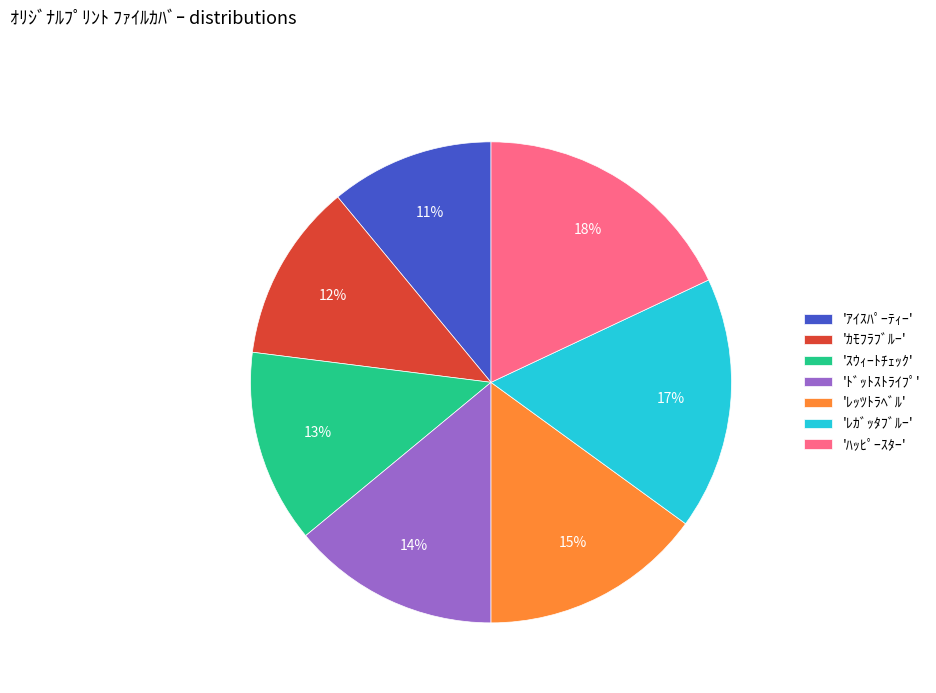

Is the sum of 'ｶﾓﾌﾗﾌﾞﾙｰ' and 'ﾚｯﾂﾄﾗﾍﾞﾙ' greater than half?

No